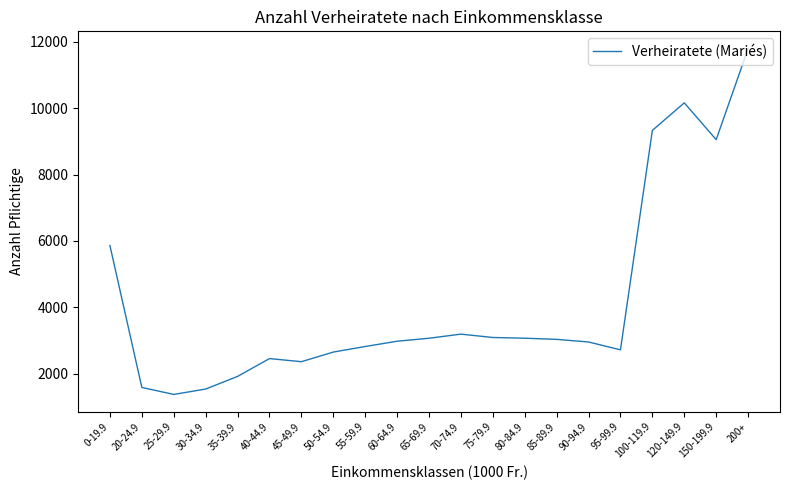

What position from the left is 35-39.9?

5